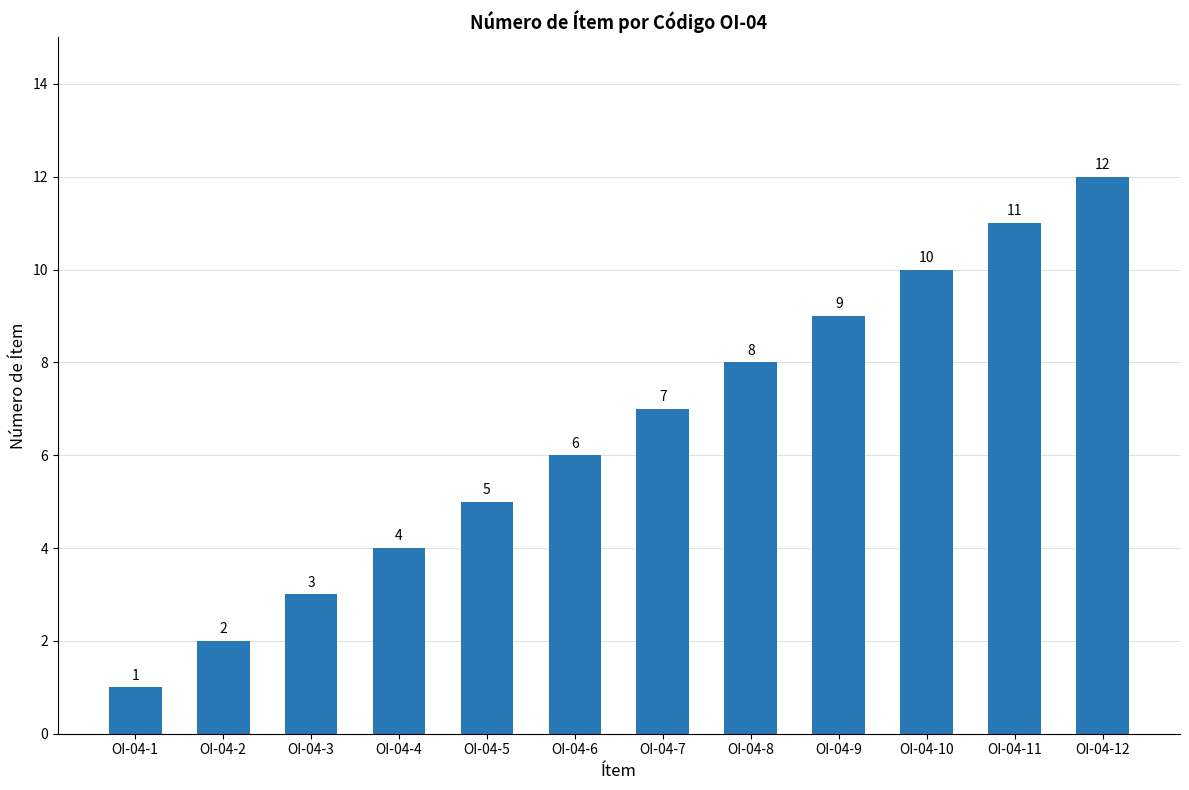

The value at OI-04-12 is 12. True or false?

True